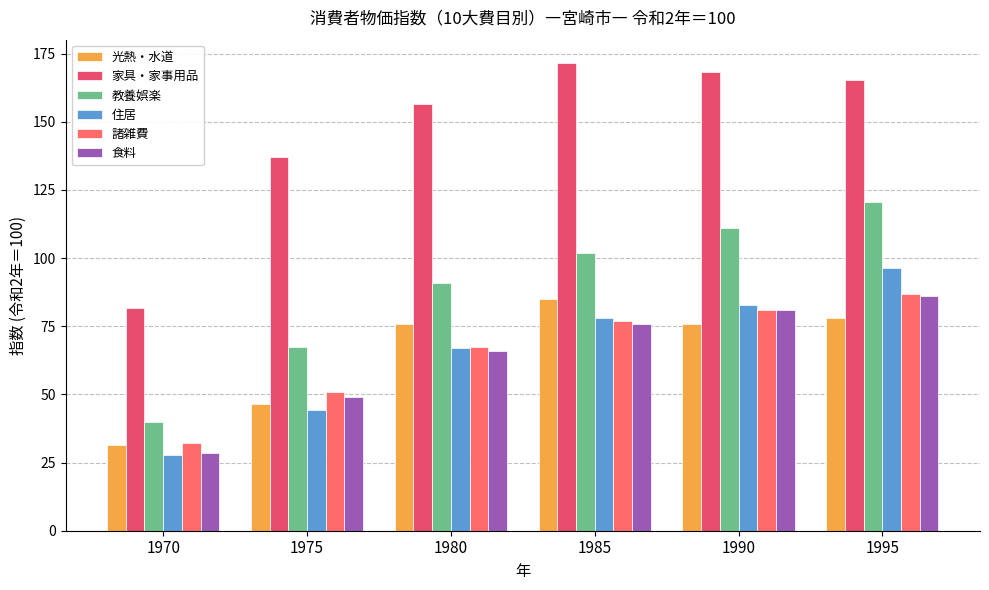

How many values in the 諸雑費 series exceed 76?

3